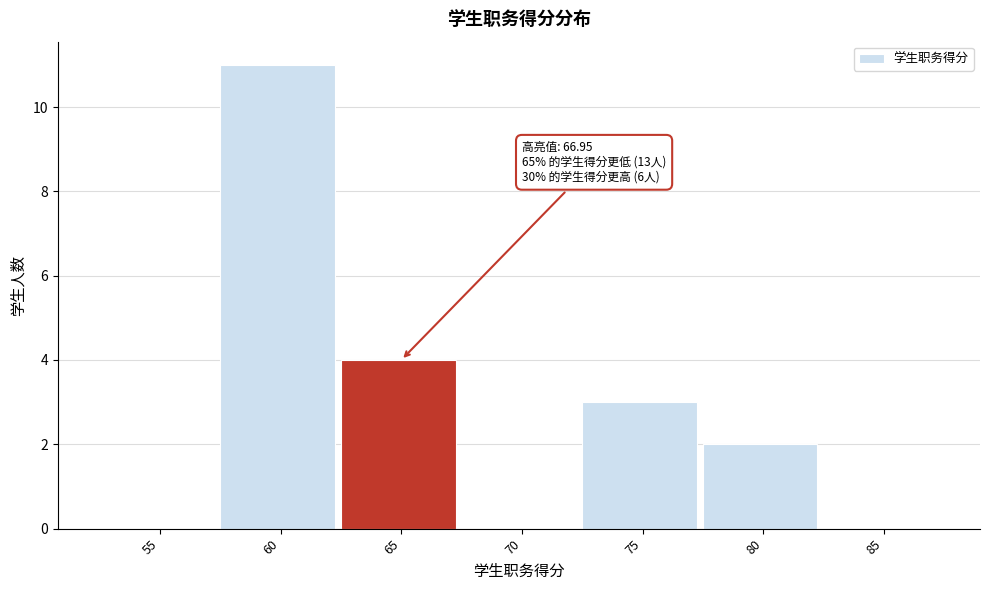

Reading left to right, transcribe all the data shown in this chart.

55=0	60=11	65=4	70=0	75=3	80=2	85=0